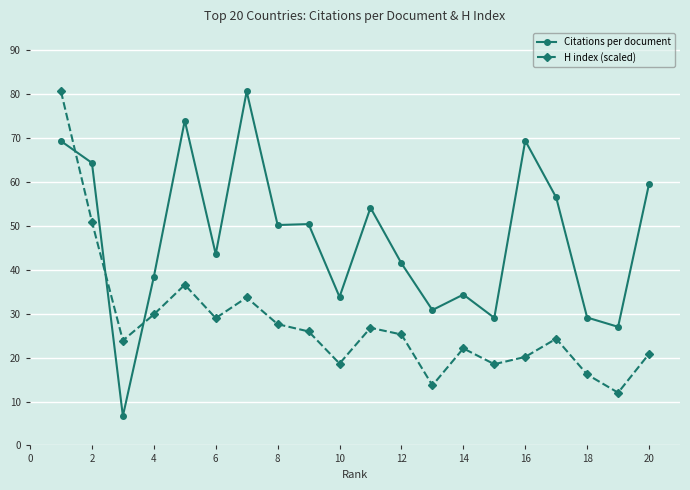

What is the value of the Citations per document point at the 1st from the left?

69.3